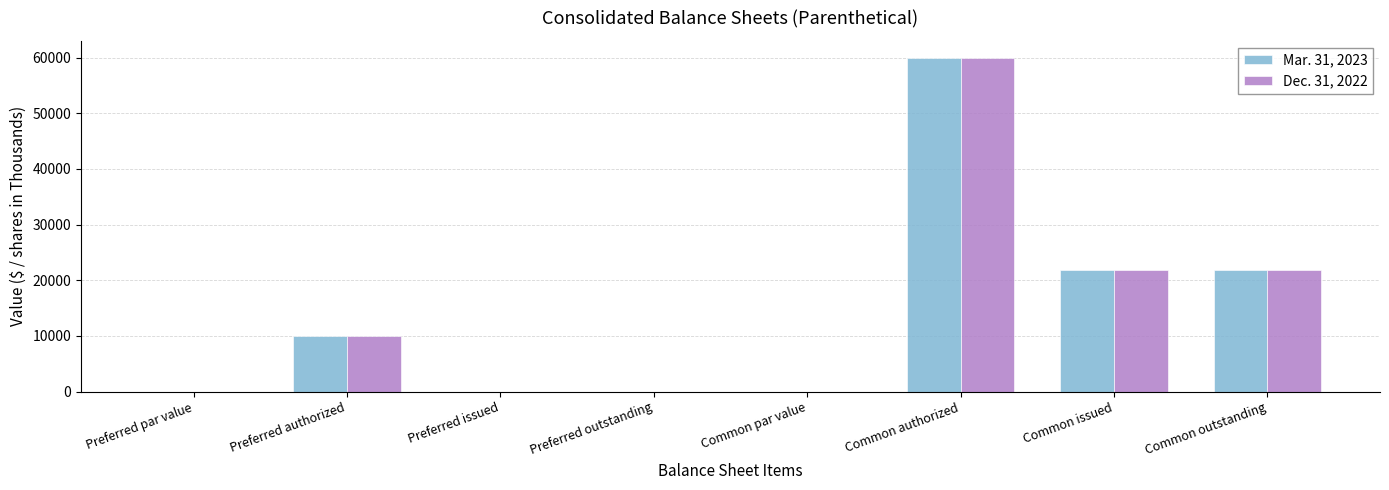

At which category is the sum across all series the highest?

Common authorized